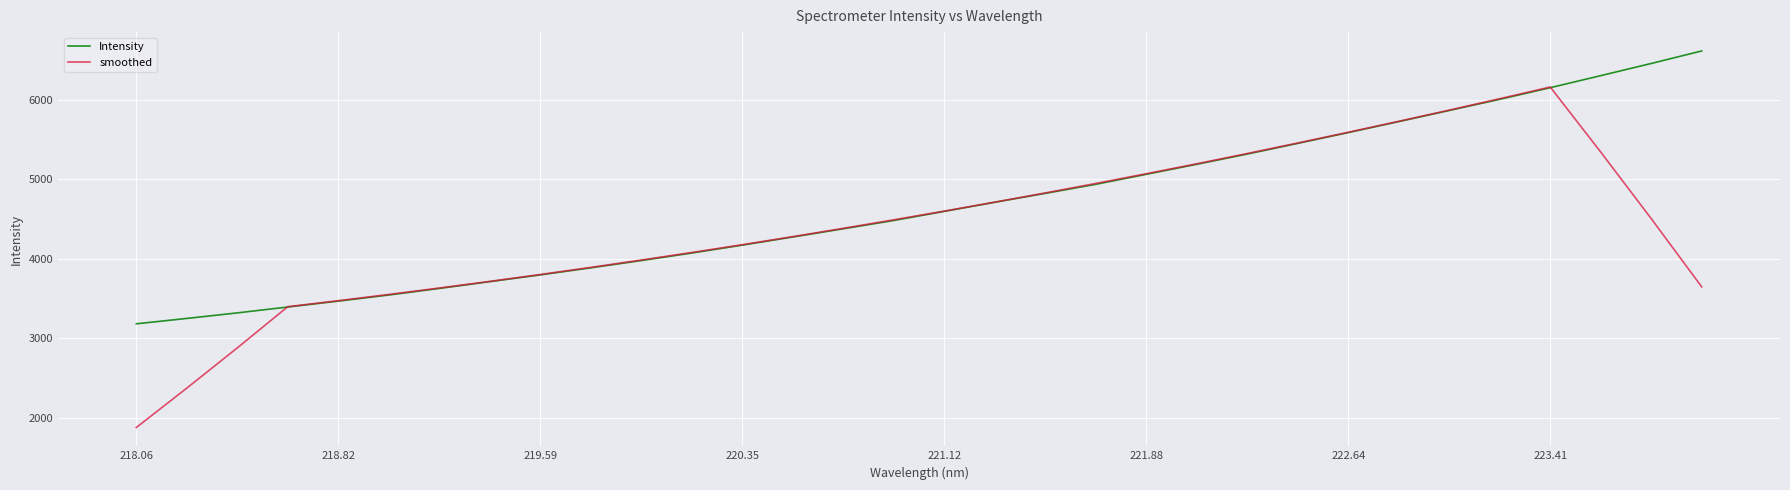

Which series has the largest total across all categories?

Intensity